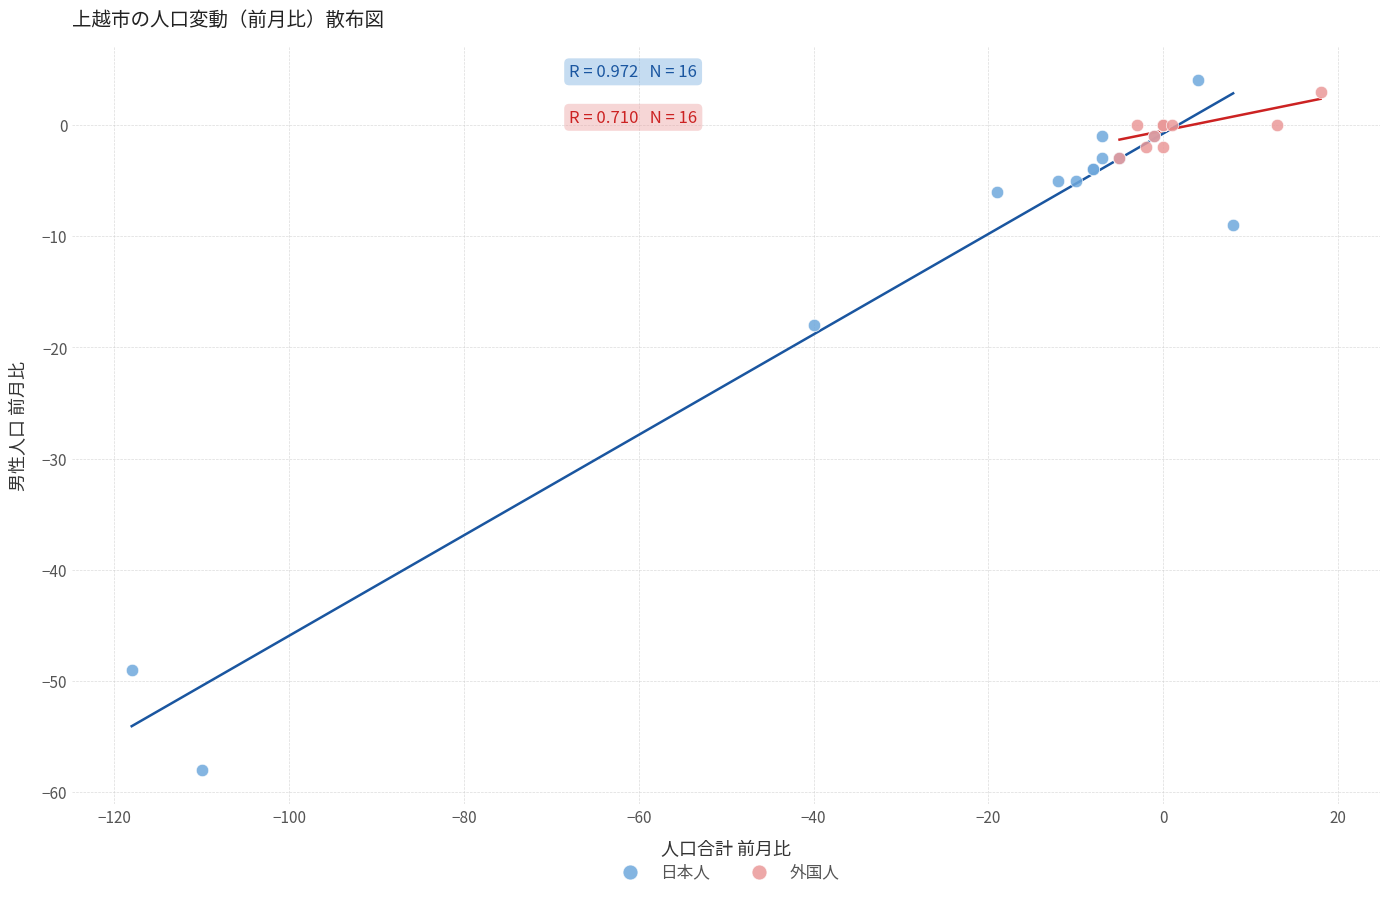

Which series has the widest spread of Y values?

日本人